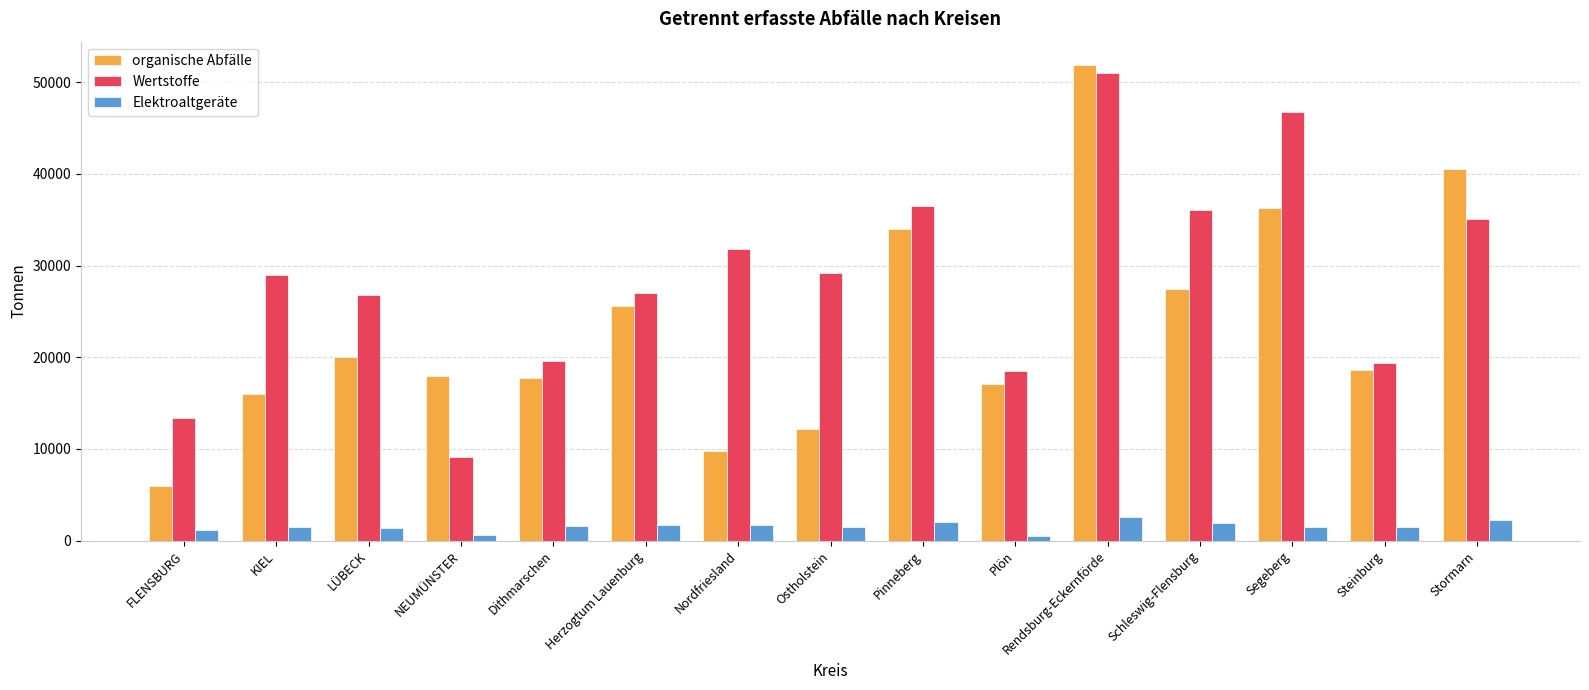

How many categories are shown in the chart?

15